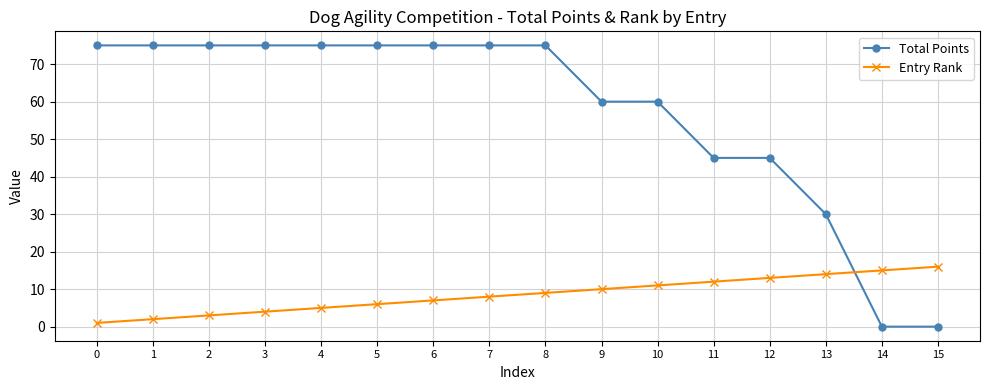

Reading left to right, list all the values displayed in this chart.

Total Points: 75	75	75	75	75	75	75	75	75	60	60	45	45	30	0	0
Entry Rank: 1	2	3	4	5	6	7	8	9	10	11	12	13	14	15	16